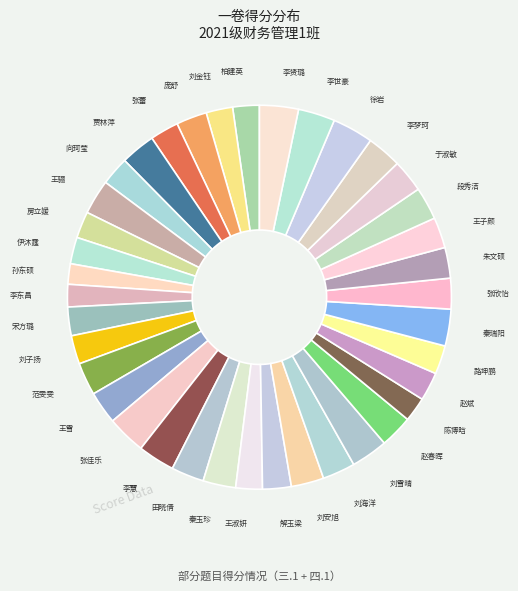

Is it true that 田晓倩 is 3% of the pie?

True